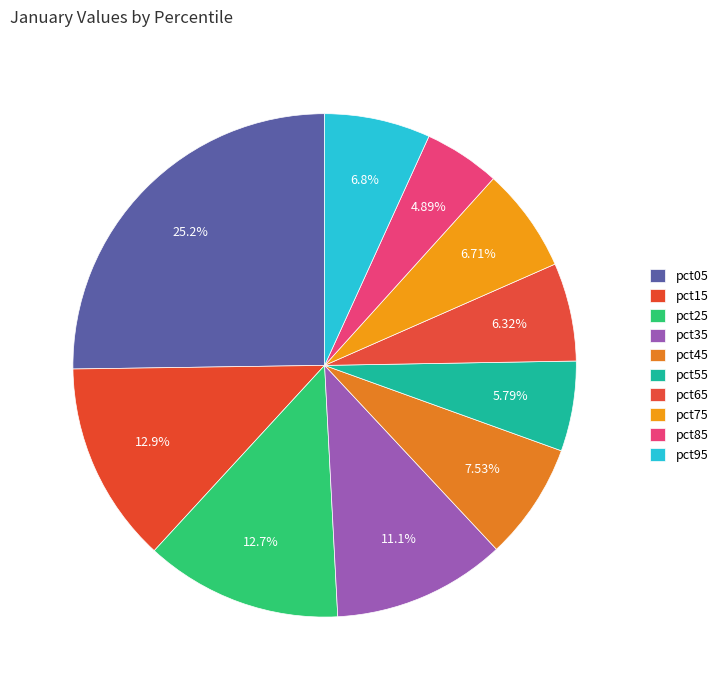

Is pct15 the majority of the pie?

No